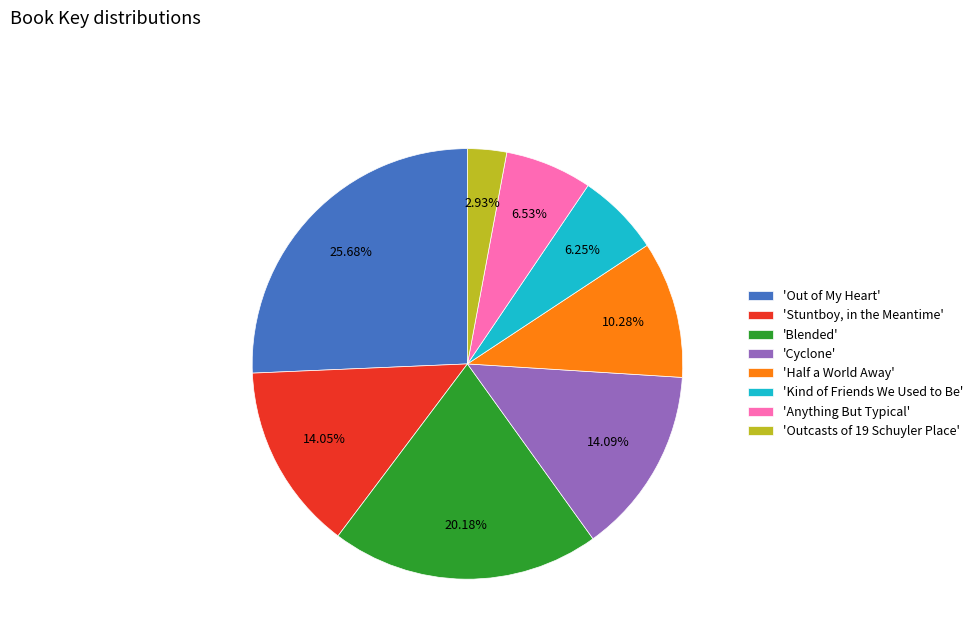

What is the ratio of the value at 'Cyclone' to the value at 'Blended'?

0.7